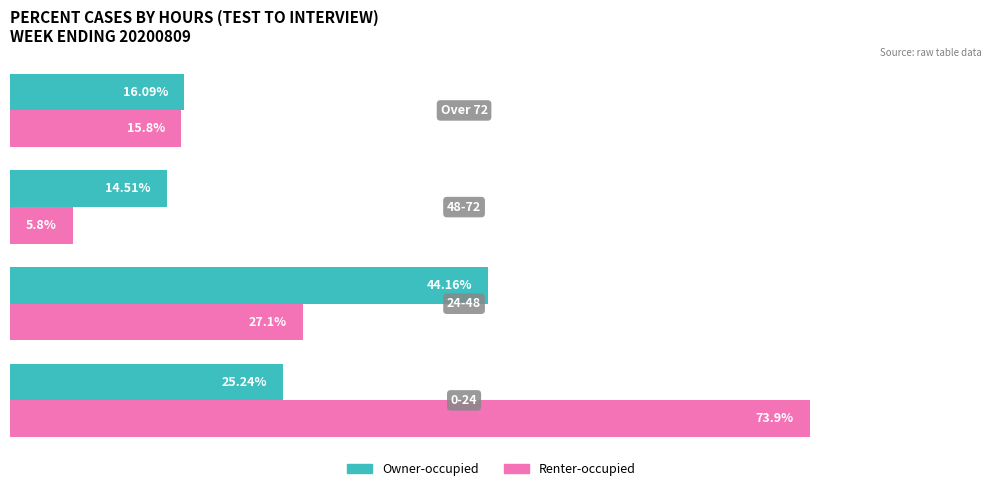

Rank the series by their maximum value, from highest to lowest.

Renter-occupied, Owner-occupied